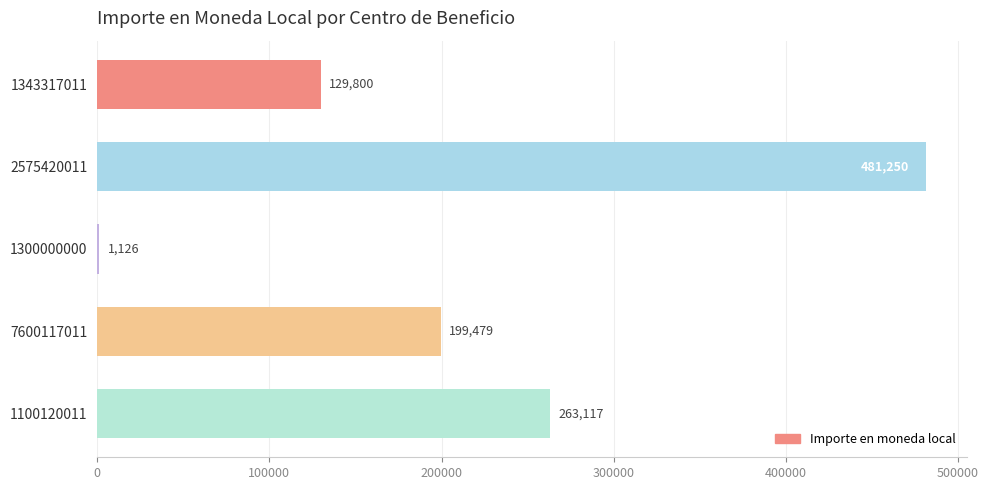

What is the sum of the values at 7600117011 and 1300000000?

200605